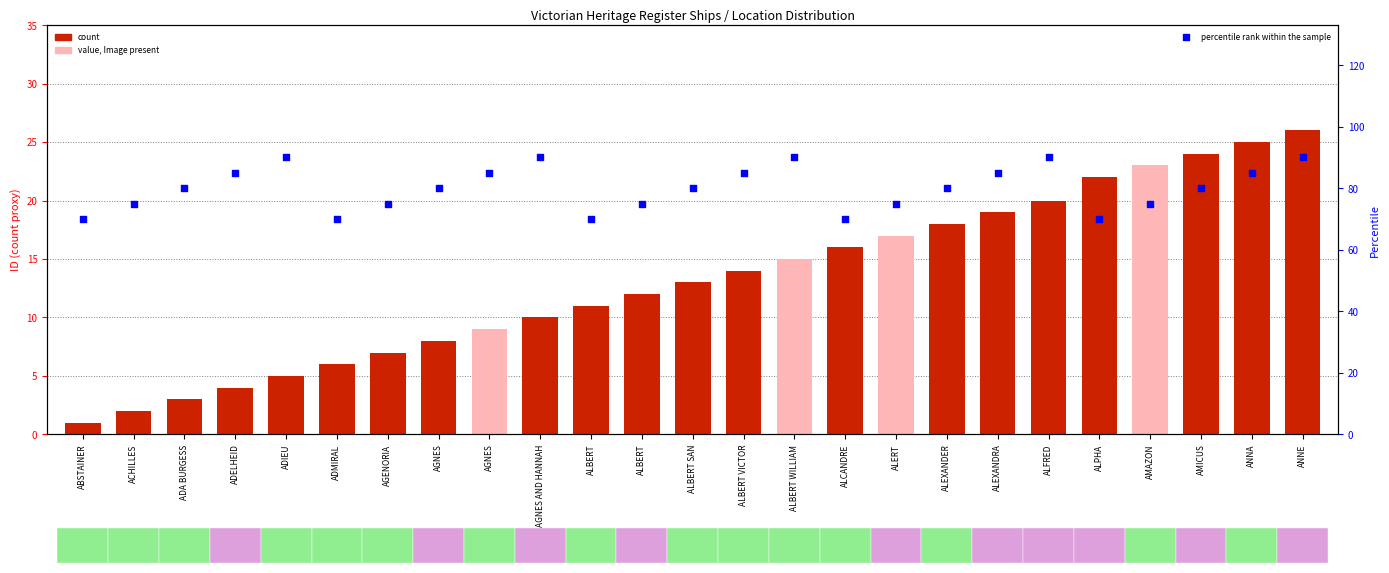

At which category is the sum across all series the highest?

ANNE